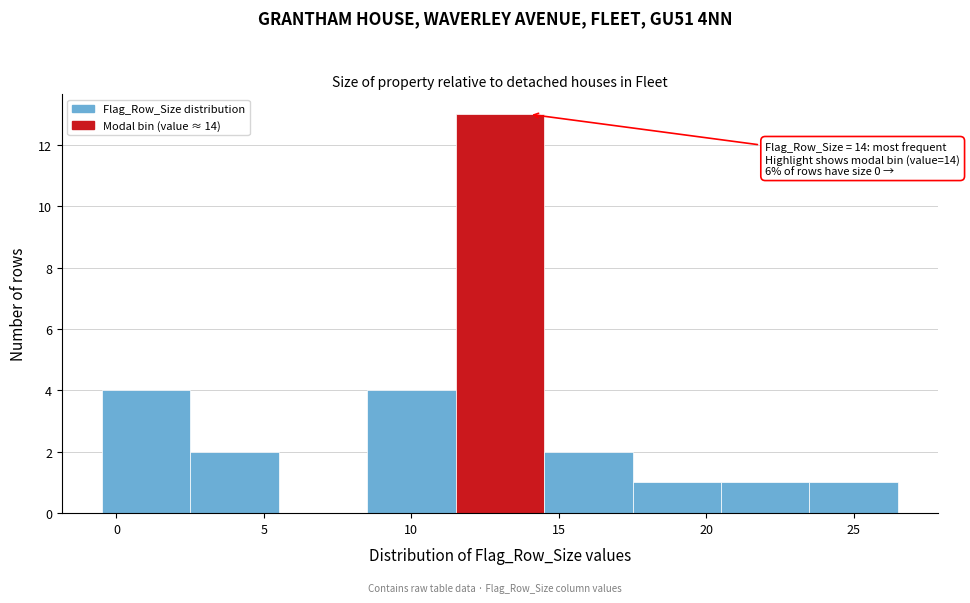

Over which range of the x-axis is the bar tallest?

11.5 to 14.5